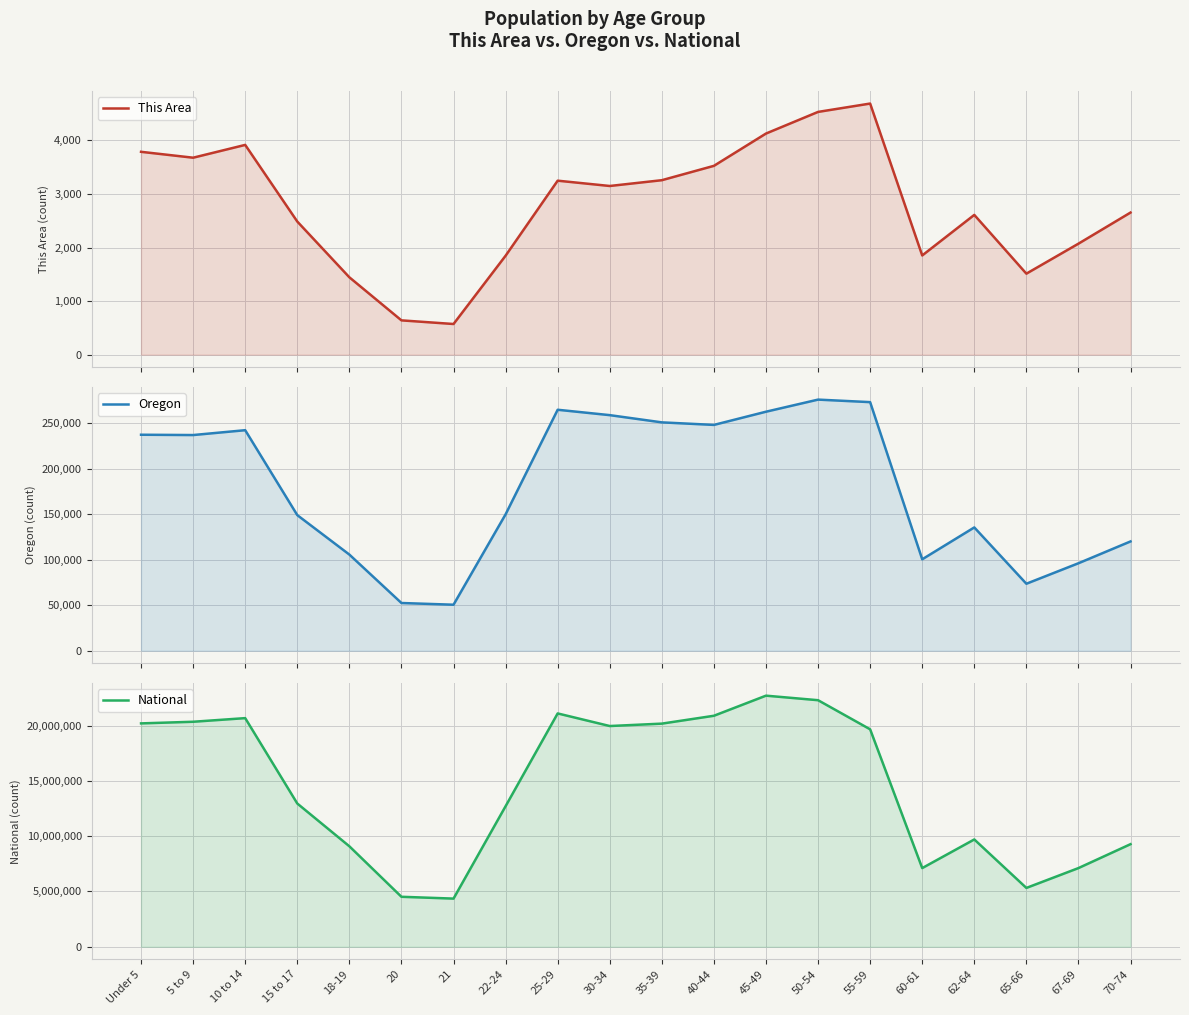

What is the difference between the second highest and second lowest values in the Oregon series?

220961